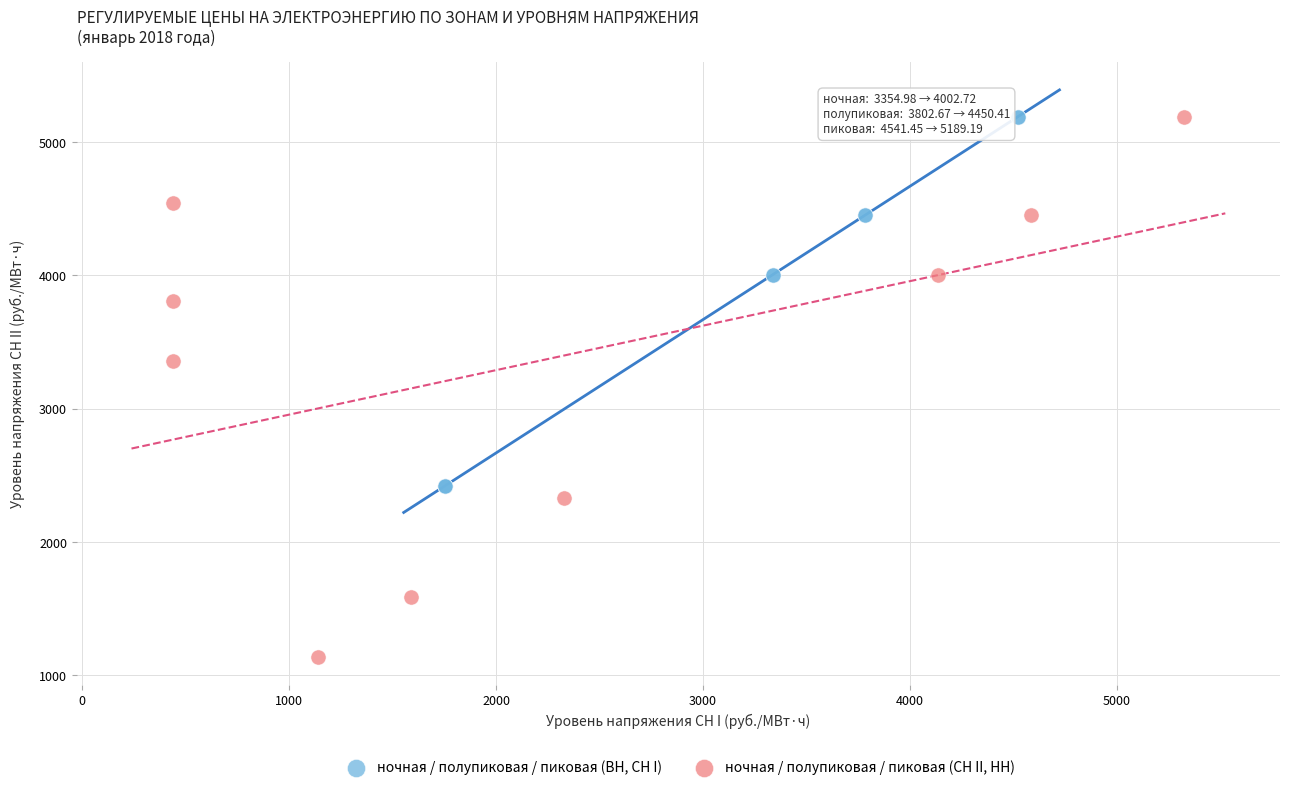

Which series reaches the minimum Y coordinate?

ночная / полупиковая / пиковая (СН II, НН)